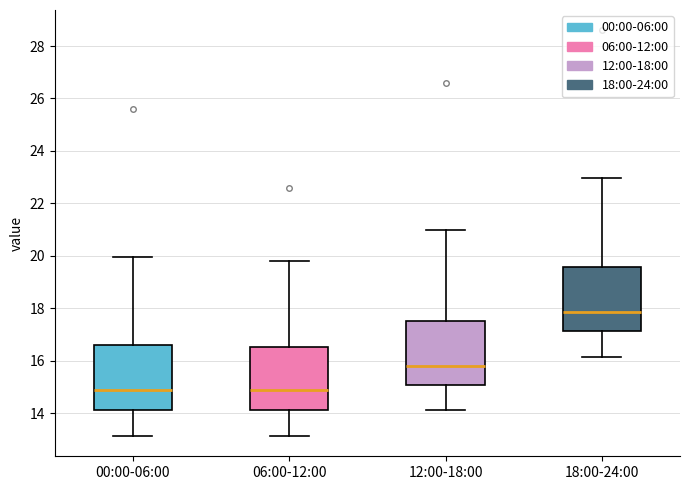

Reading left to right, read every box against the y-axis: the position of its median line, the range the box covers, and the ends of its whiskers. The values are not printed on the chart, so give them approximately, as read against the axis.

00:00-06:00: median 14.8, box 14.2 to 16.6, whiskers 13.2 to 20.0
06:00-12:00: median 14.8, box 14.2 to 16.6, whiskers 13.2 to 19.8
12:00-18:00: median 15.8, box 15.0 to 17.6, whiskers 14.2 to 21.0
18:00-24:00: median 17.8, box 17.2 to 19.6, whiskers 16.2 to 23.0